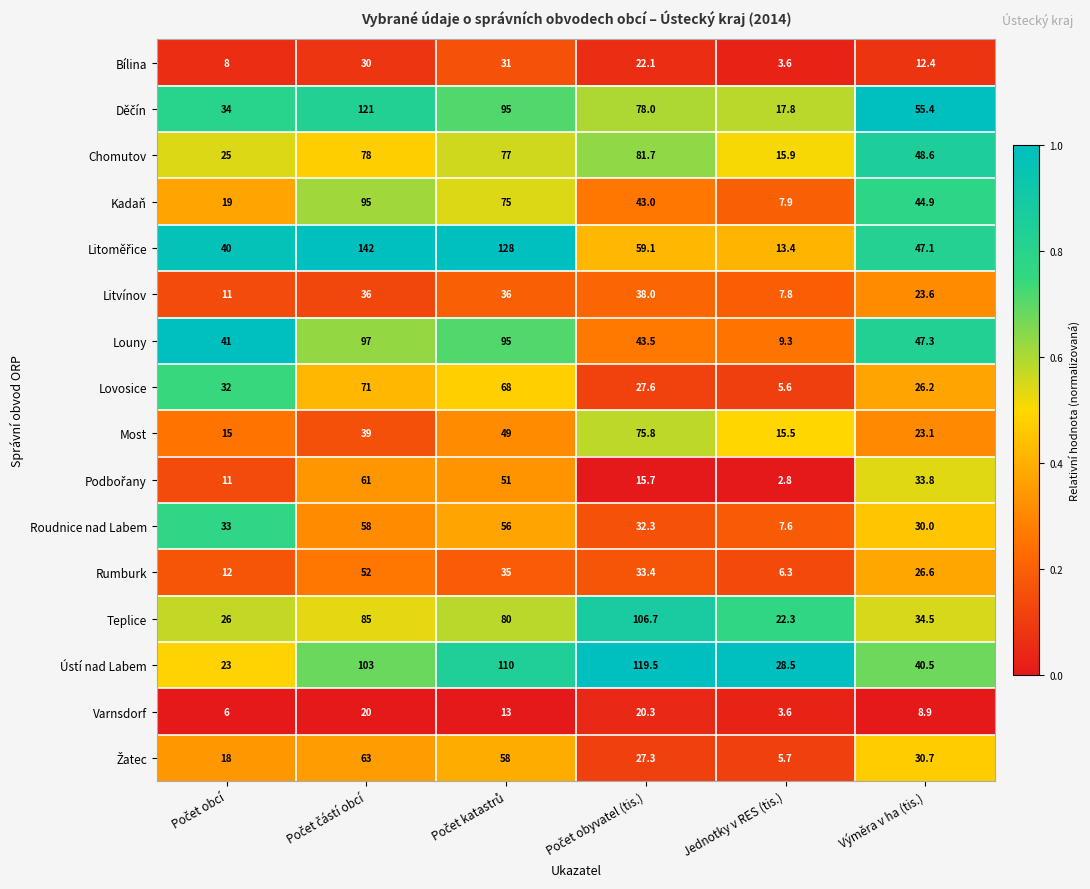

At how many categories does at least one series exceed 30?

5